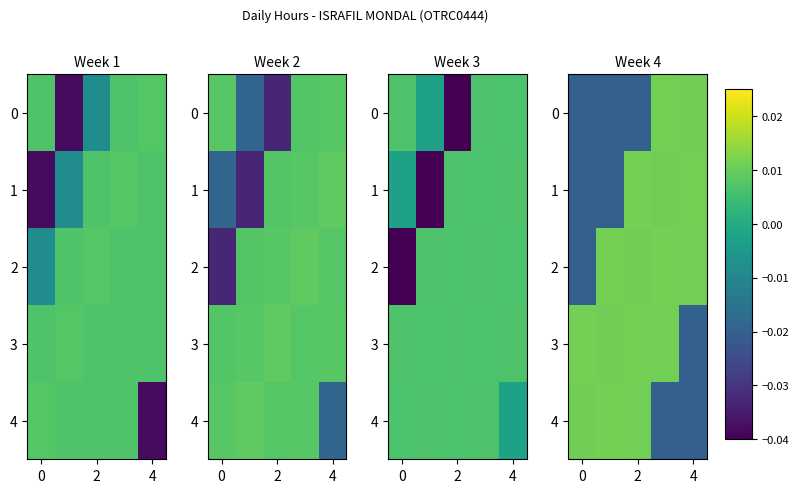

Rank the series at 4 from lowest to highest value.

3, 4, 0, 2, 1